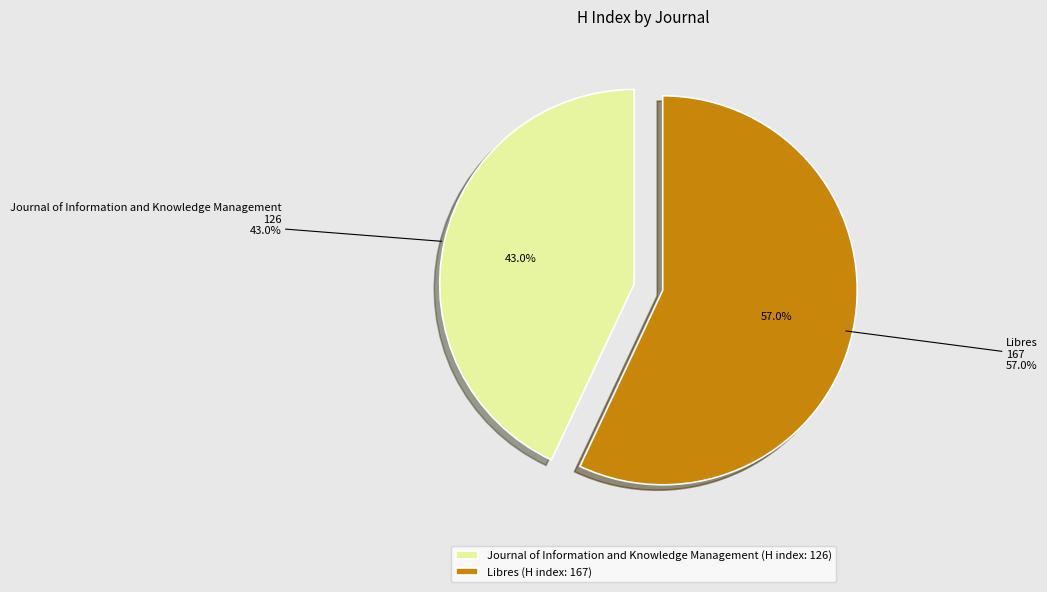

To the nearest percent, what is the combined percentage of Libres and Journal of Information and Knowledge Management?

100%